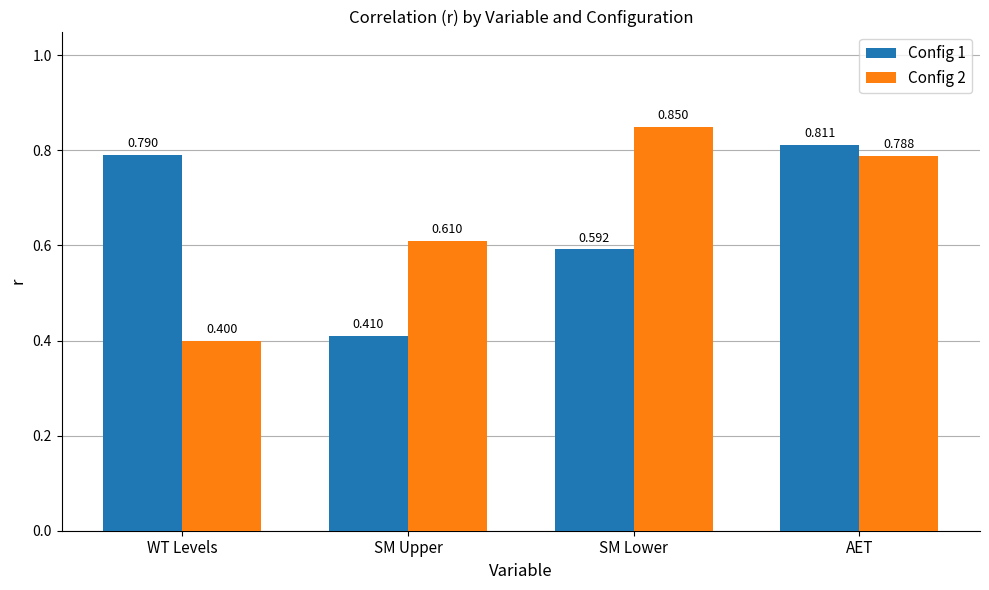

True or false: Config 1 has a value of 0.4 at WT Levels.

False